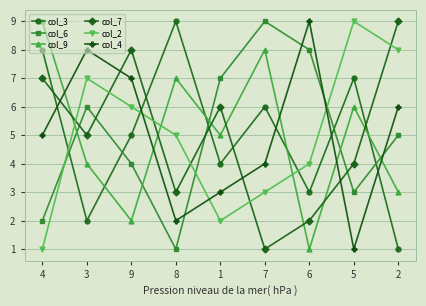

What is the label of the 2nd point from the left?

3